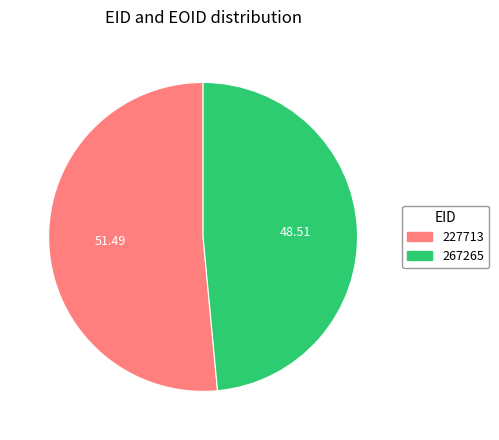

What is the majority slice?

227713